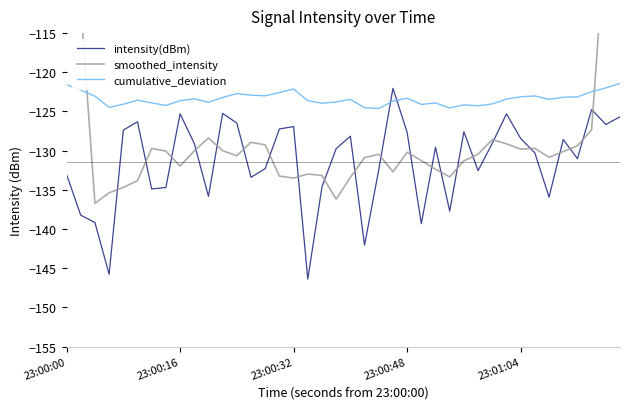

What is the minimum value for cumulative_deviation?

-124.6